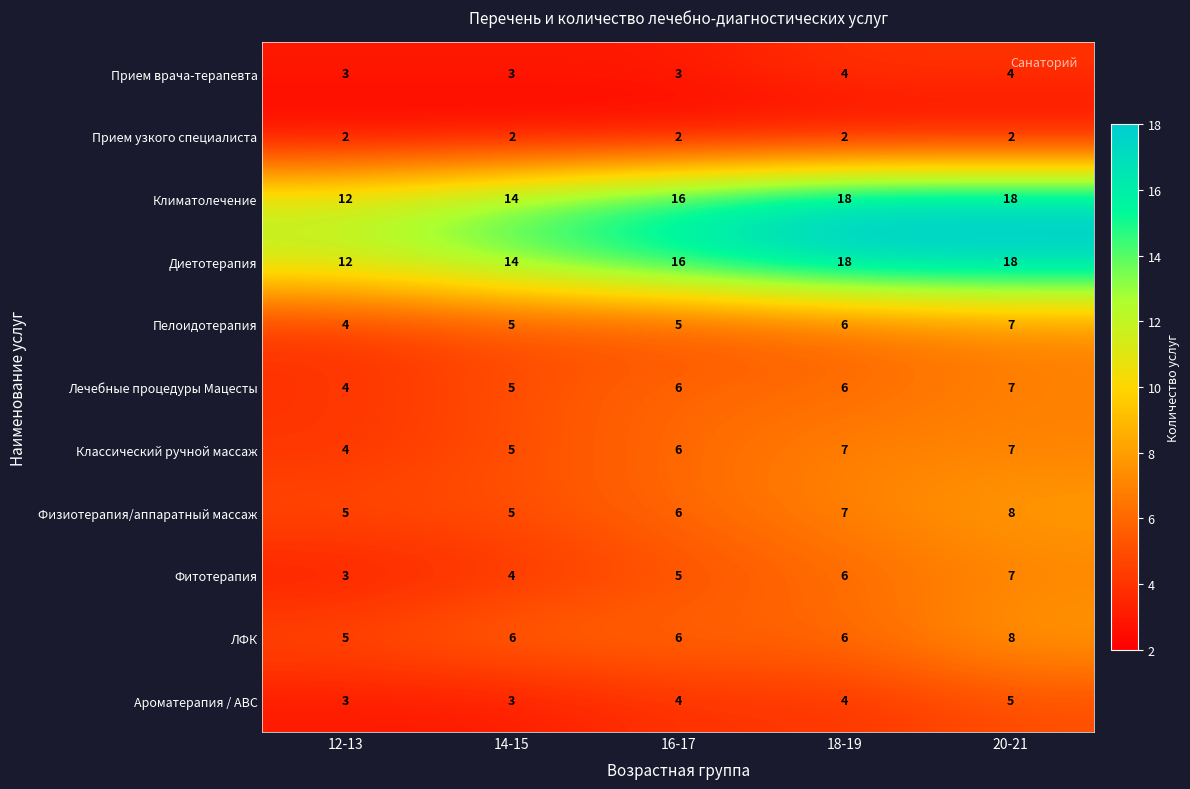

At which label is Лечебные процедуры Мацесты closest to 5?

14-15